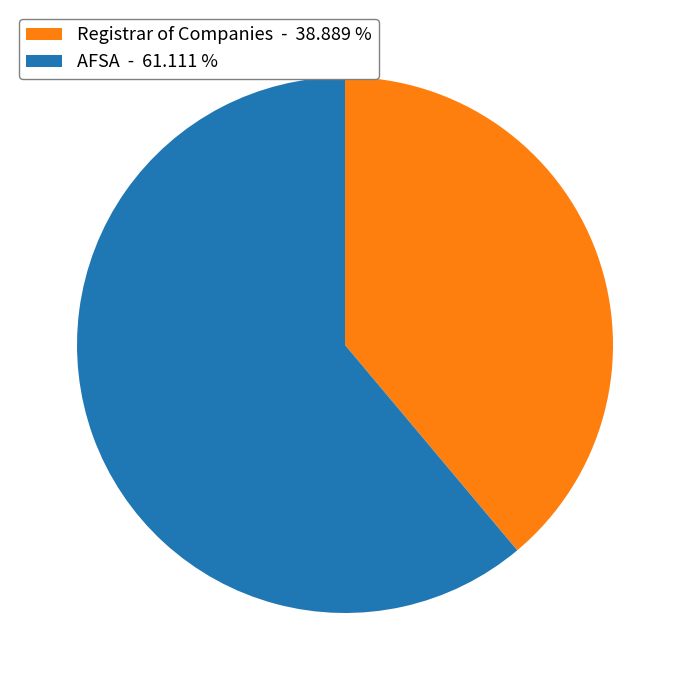

Does AFSA account for over 50% of the chart?

Yes